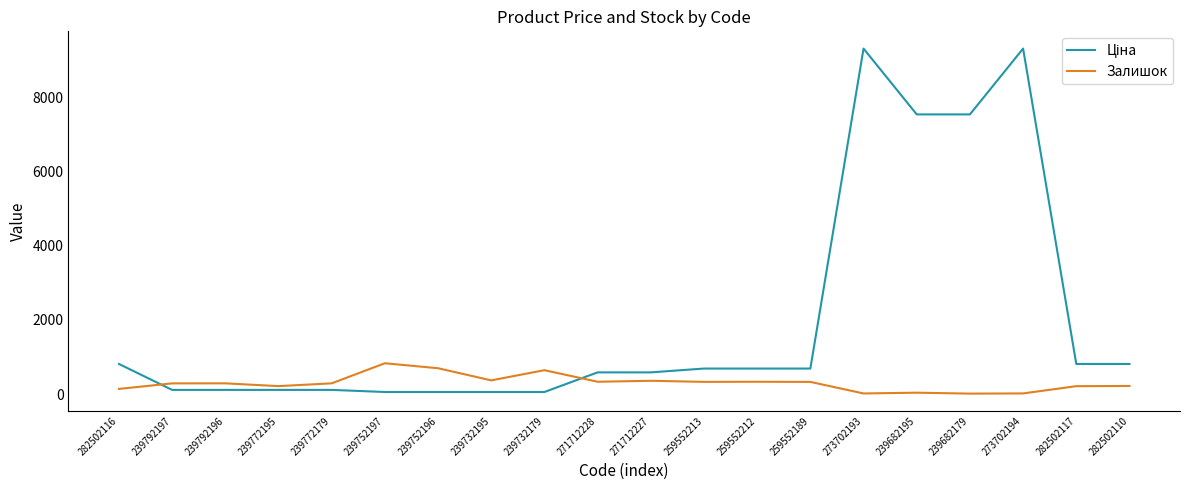

The Залишок series shows 18.0 at 273702194. True or false?

True